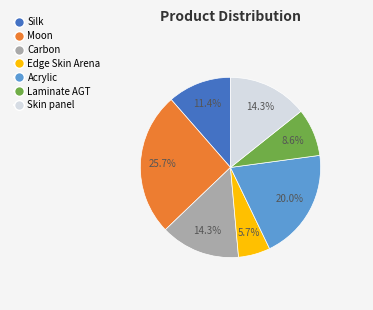

Which slice is the largest?

Moon